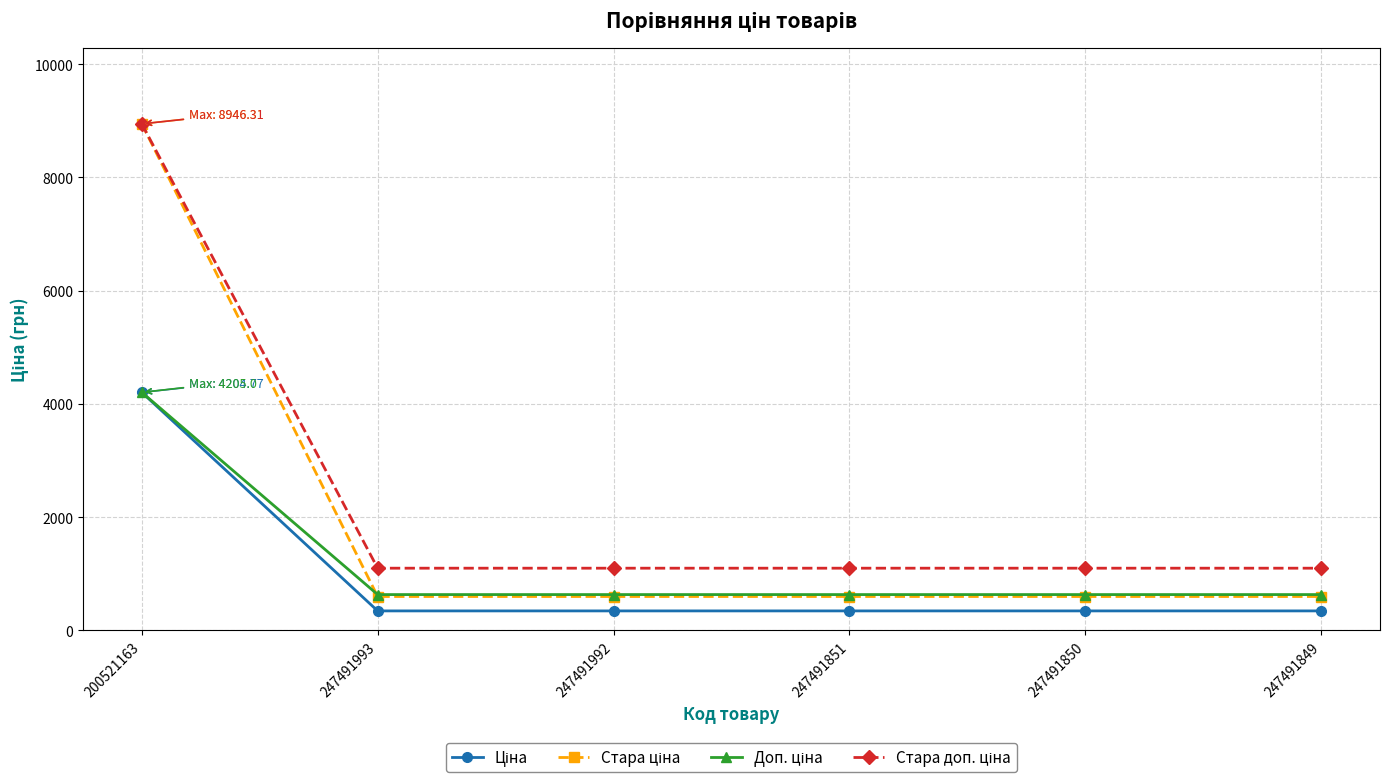

At which category is the sum across all series the highest?

200521163